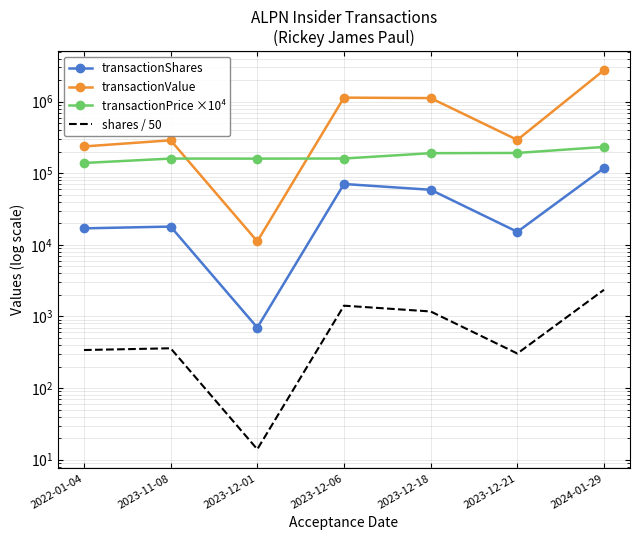

What is the difference between the transactionPrice ×10⁴ values at 2023-12-01 and 2023-12-06?

601.0